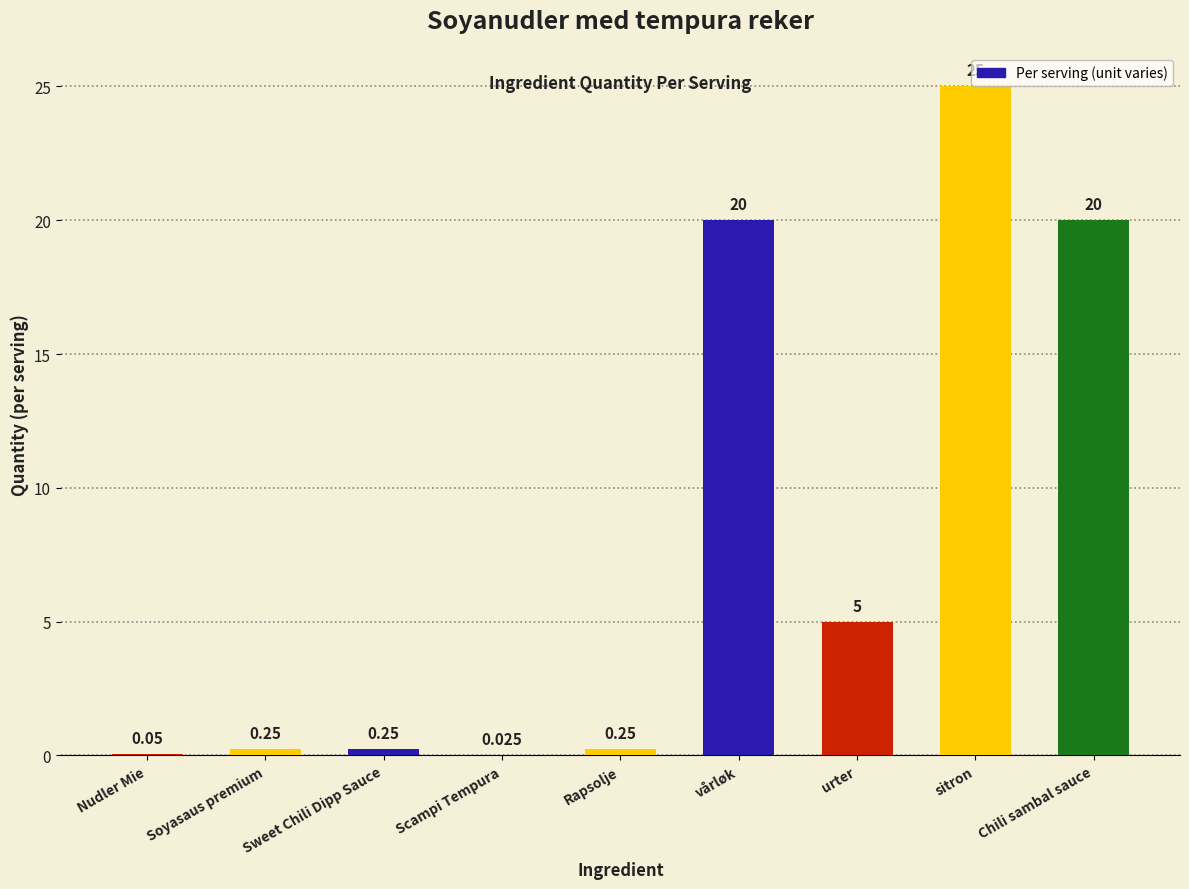

Which category has the highest value across all series?

sitron